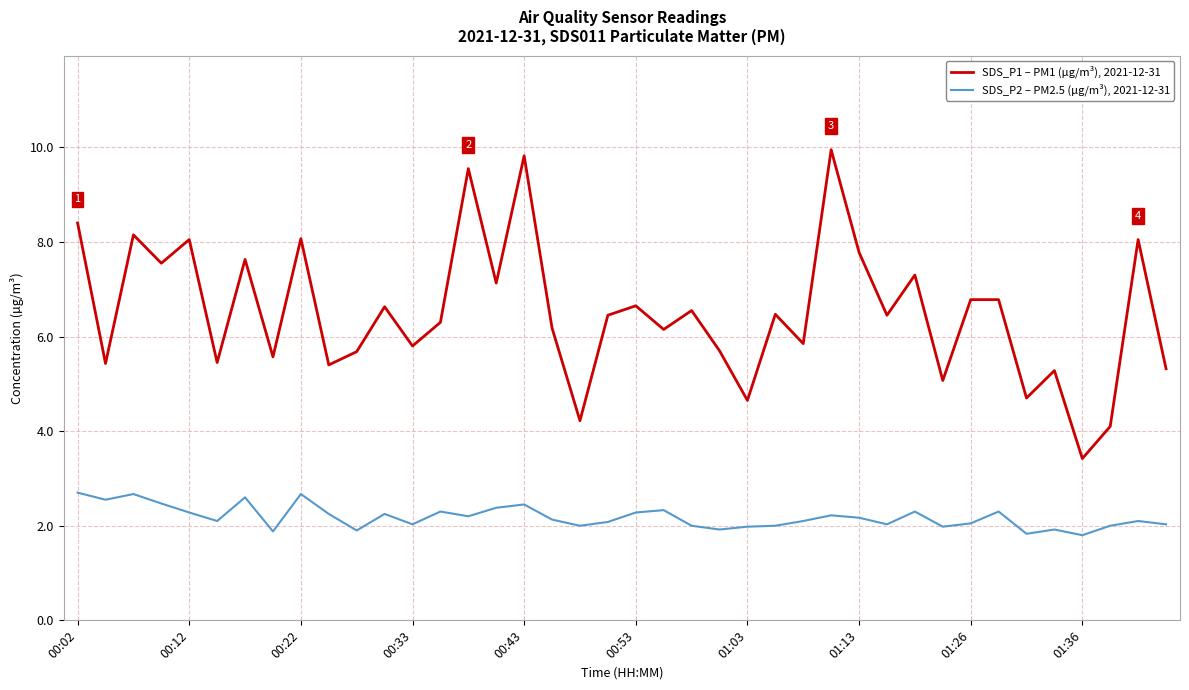

What are all the series names shown in the legend?

SDS_P1 – PM1 (µg/m³), 2021-12-31, SDS_P2 – PM2.5 (µg/m³), 2021-12-31